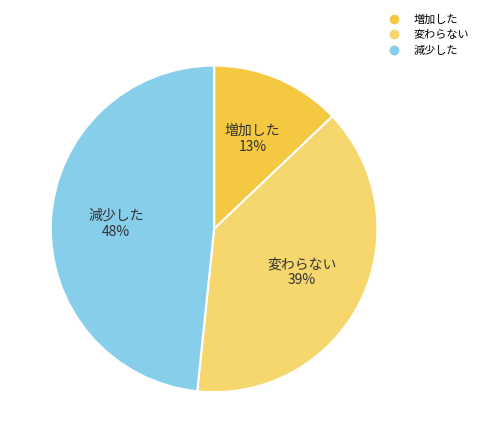

Is there any slice that represents more than half of the pie?

No